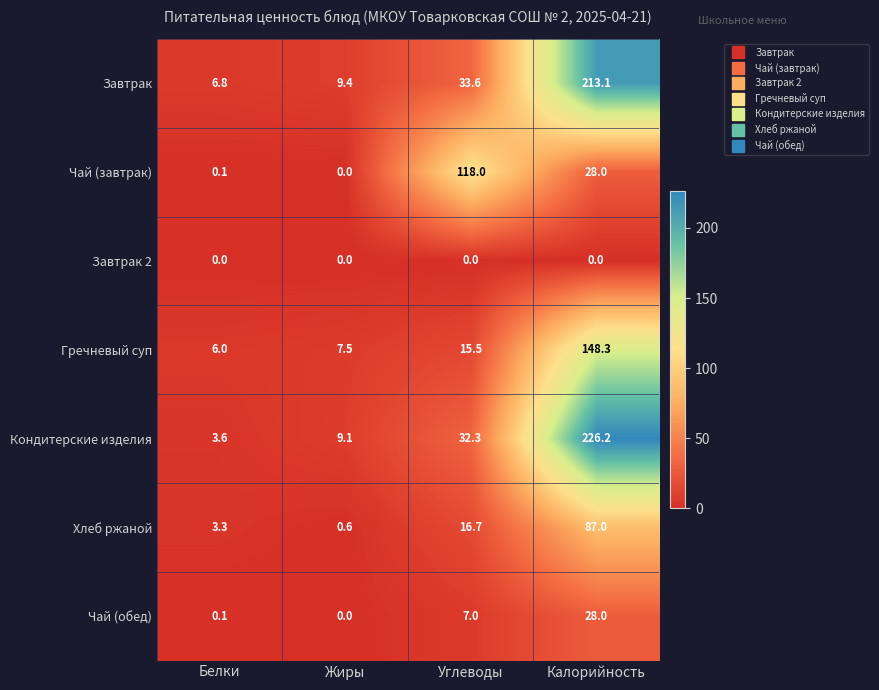

True or false: Хлеб ржаной has a value of 3.3 at Белки.

True